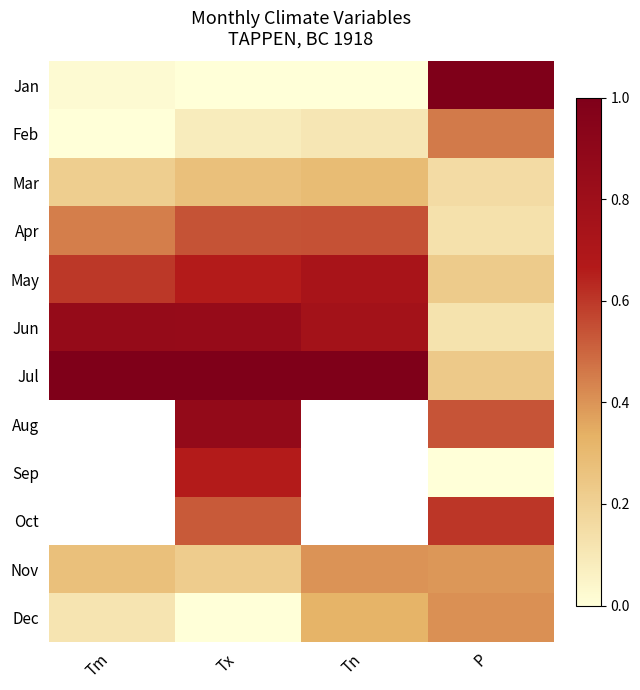

Is it true that Jan equals 0.0 at Tm?

True